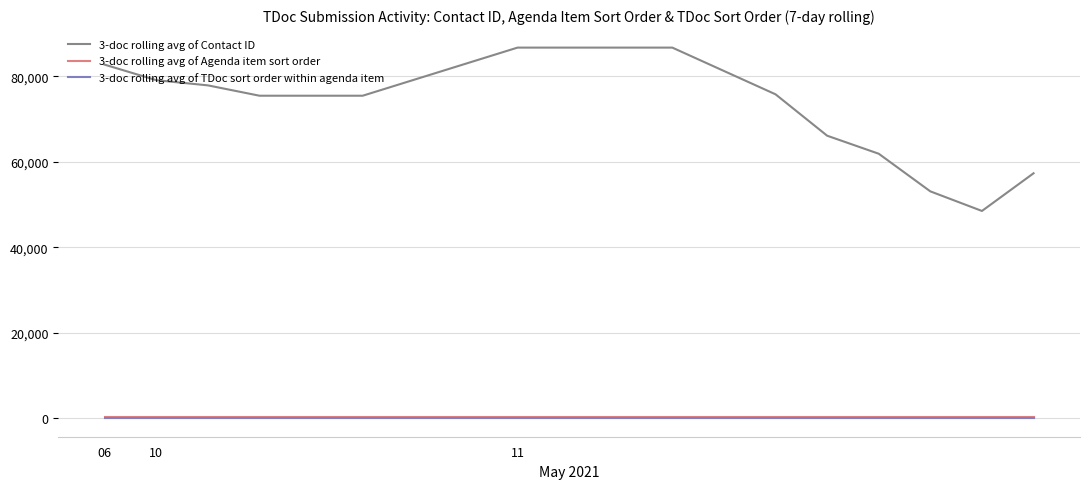

True or false: 3-doc rolling avg of TDoc sort order within agenda item and 3-doc rolling avg of Agenda item sort order cross at least once.

False